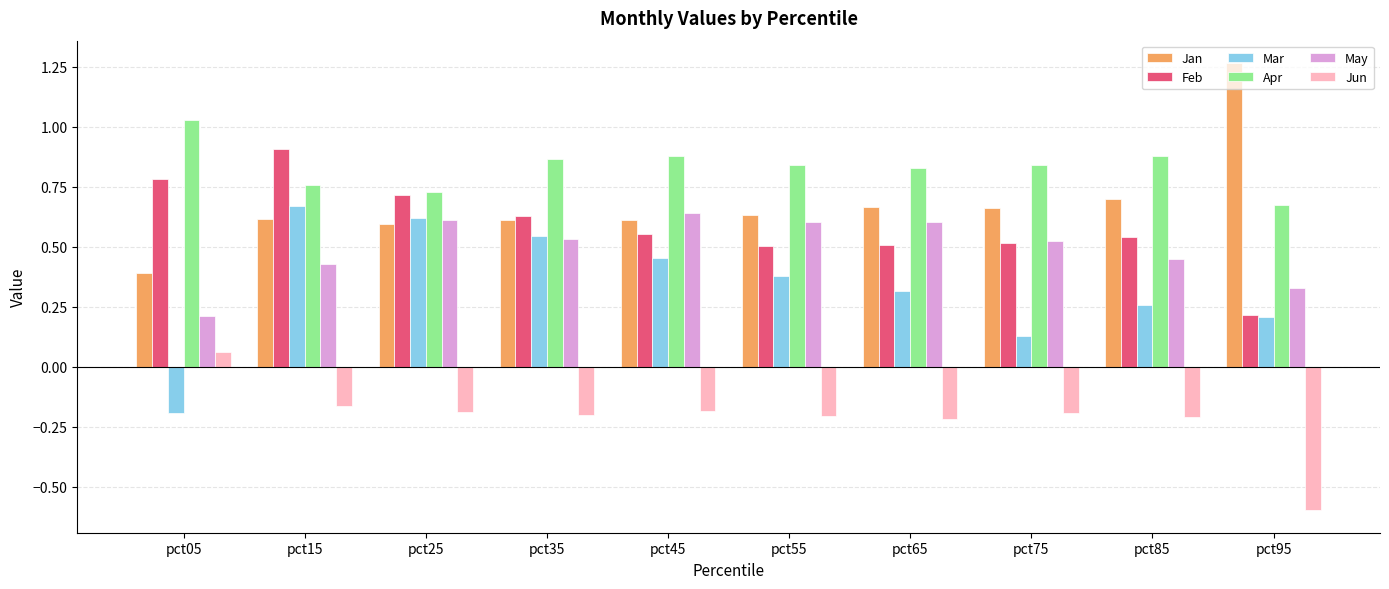

The Feb series shows 0.5 at pct85. True or false?

True